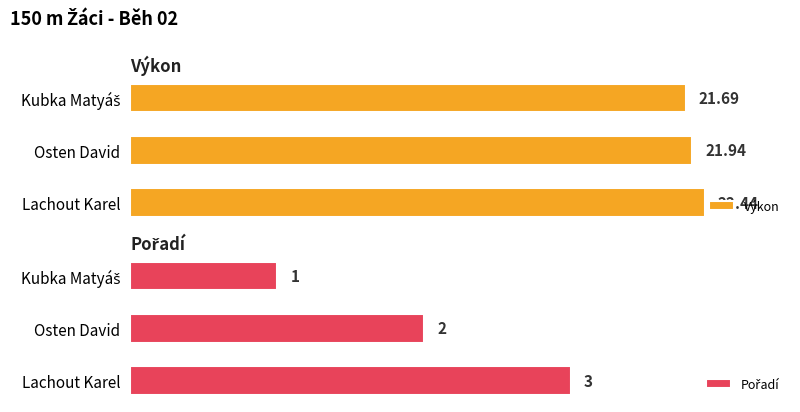

Where is Výkon nearest to the value 22?

Osten David